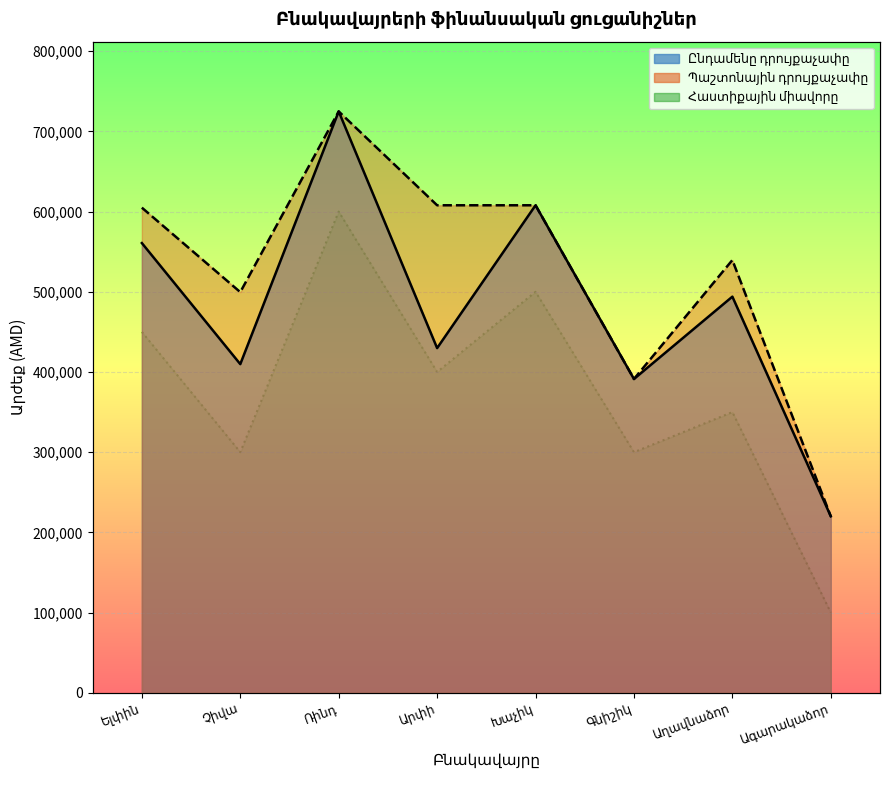

True or false: Հաստիքային միավորը has a value of 350000 at Աղավնաձոր.

True